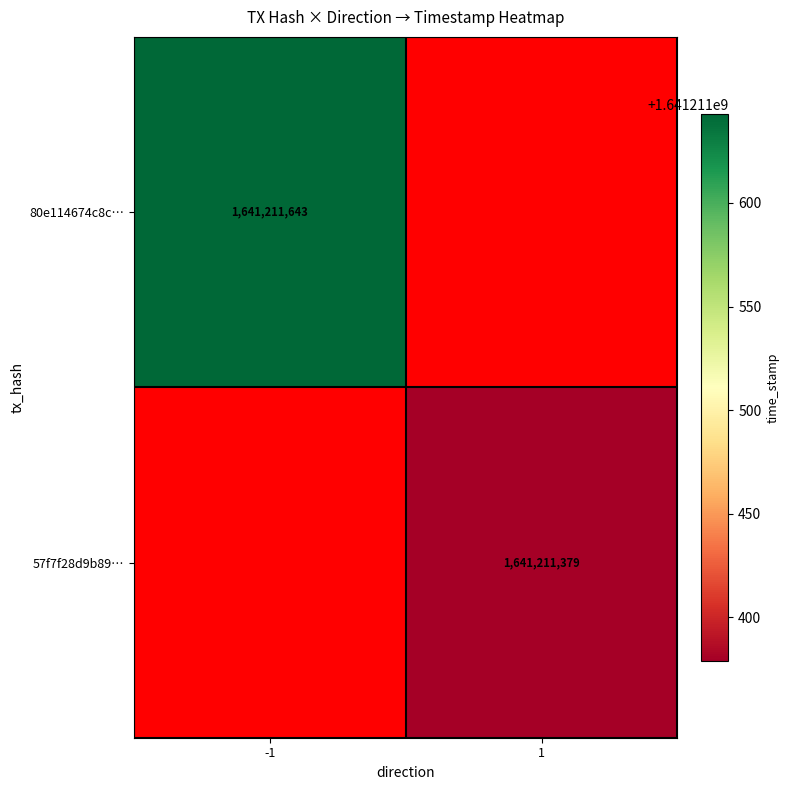

Reading right to left, what are all the values shown in this chart?

80e114674c8c59a39466267ed451ada51031a8d: 1641211643	-1
57f7f28d9b89522a774ff154f6892ca463fcdae: 1641211379	1